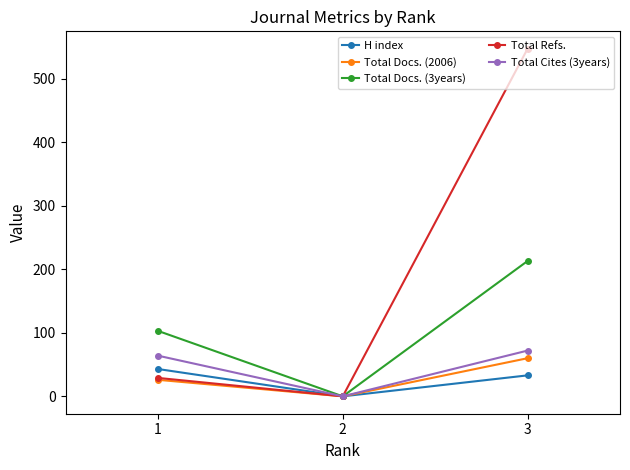

How many values in Total Docs. (2006) are above zero?

2